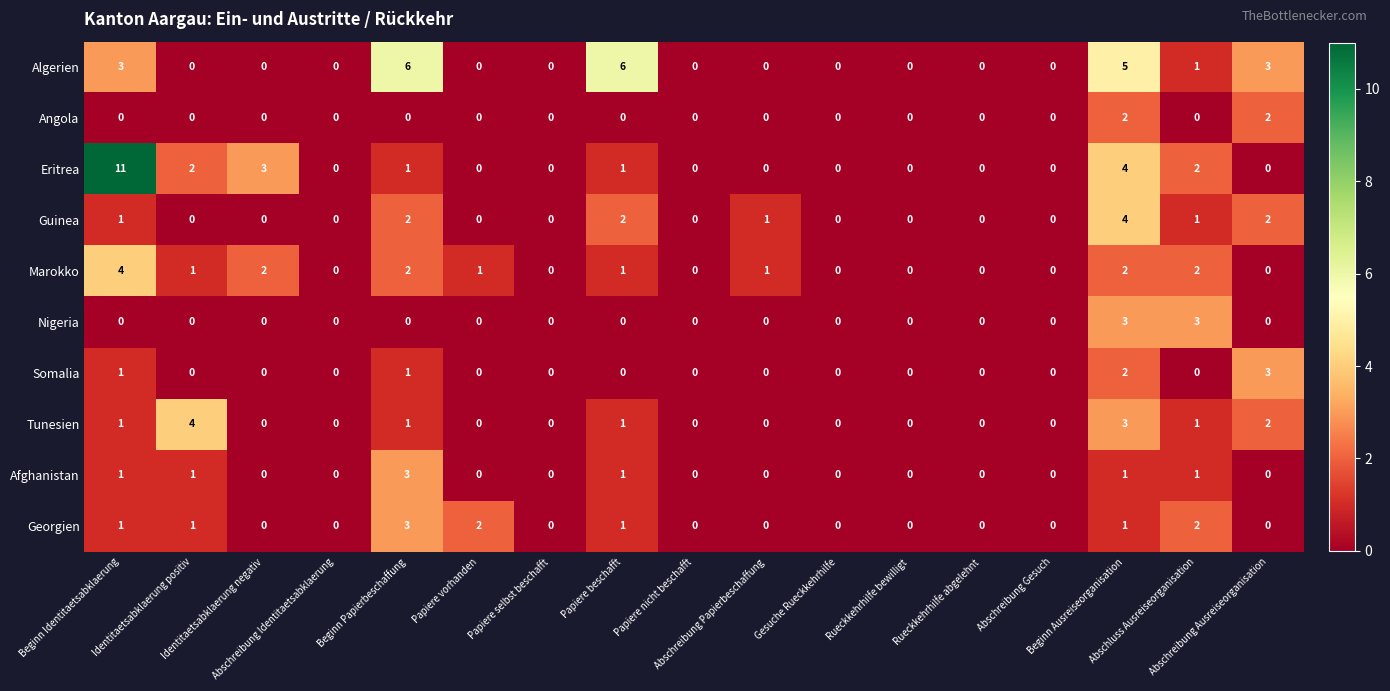

How many data points does each series have?

17